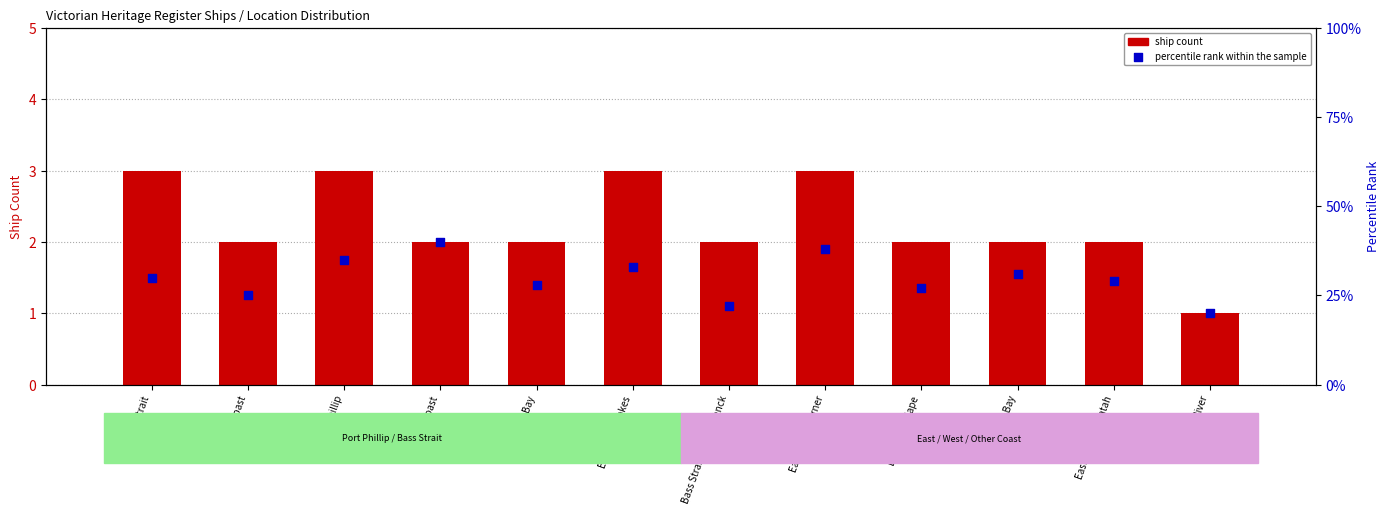

Which series has the largest Y range (max minus min)?

ship count